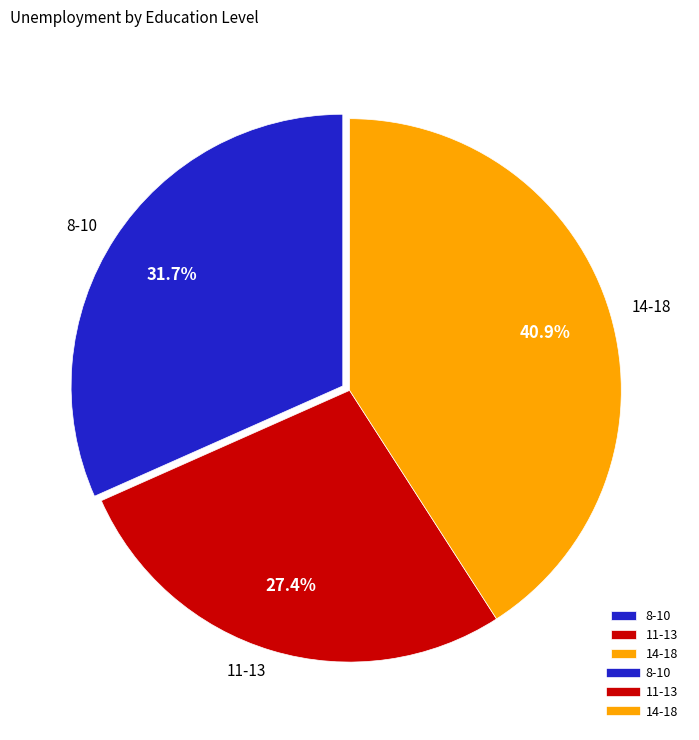

Which has a higher value, 11-13 or 8-10?

8-10